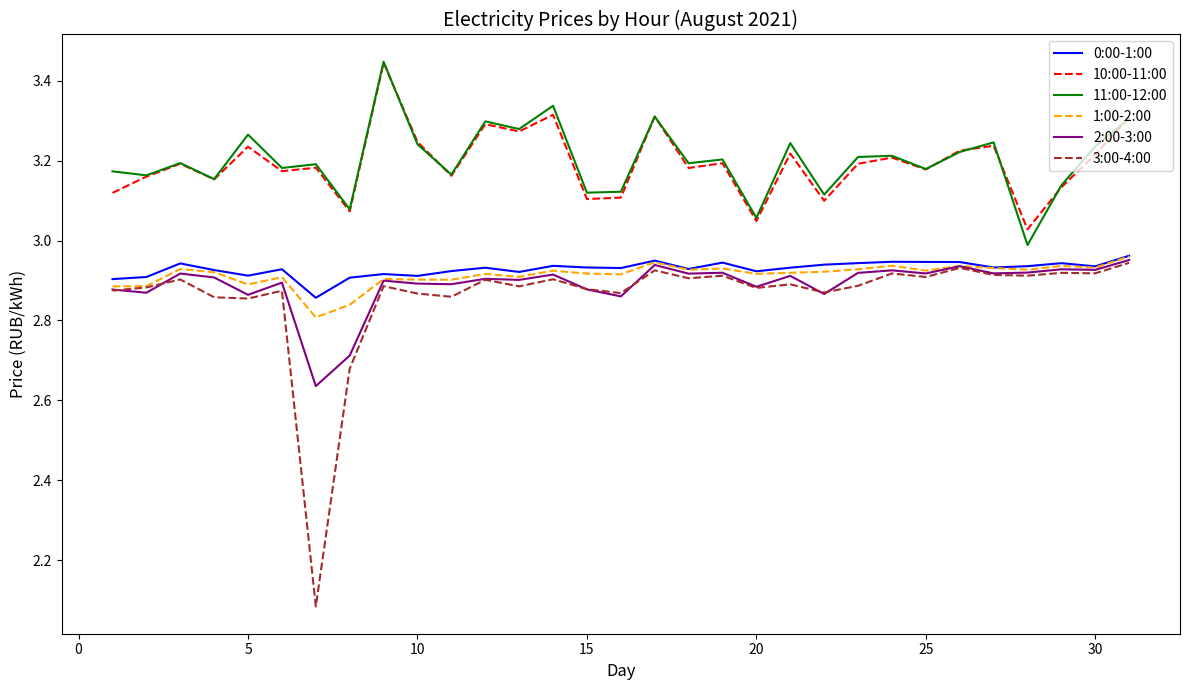

True or false: 3:00-4:00 and 11:00-12:00 intersect in this chart.

False